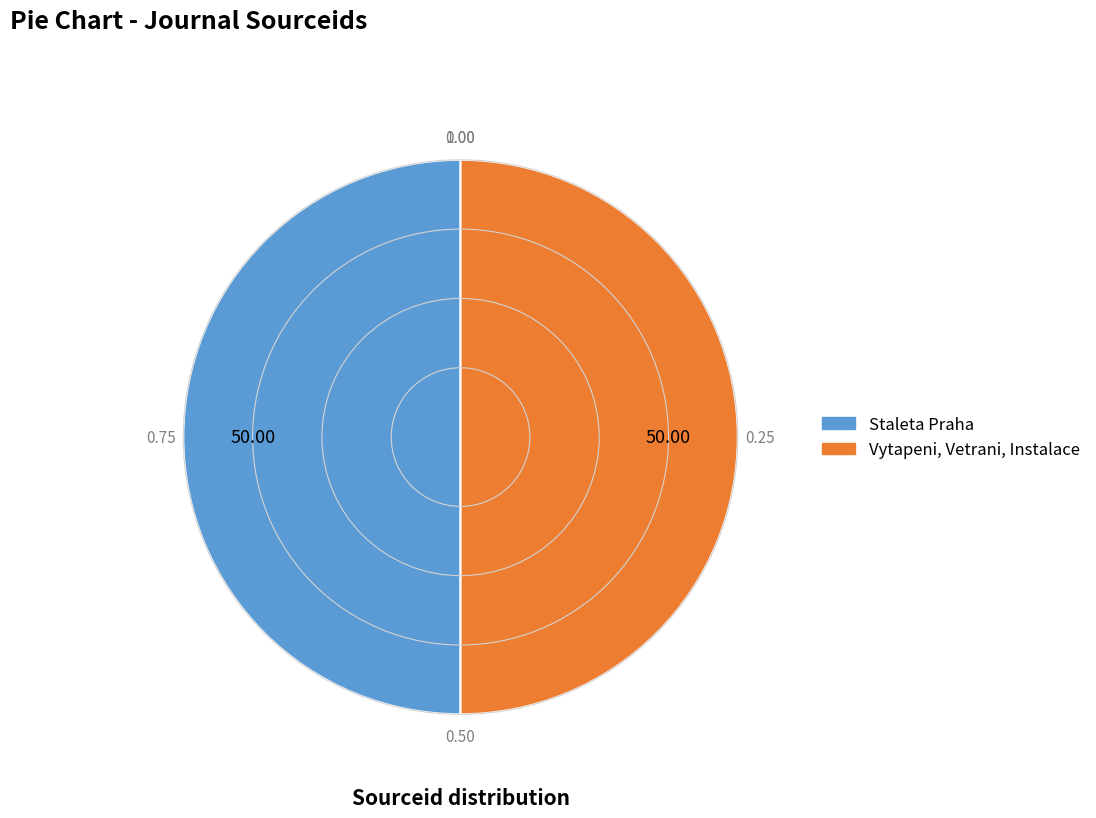

What is the ratio of the value at Staleta Praha to the value at Vytapeni, Vetrani, Instalace?

1.0